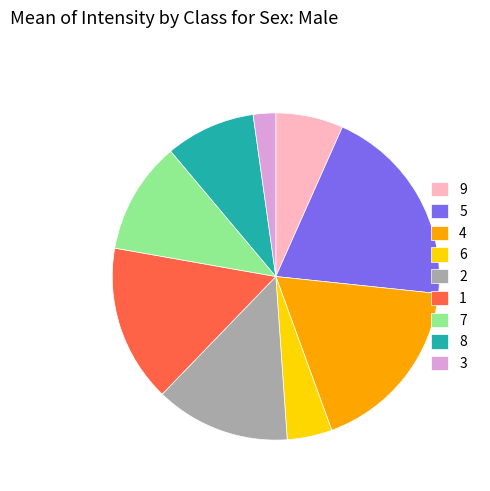

How many segments does this pie chart have?

9